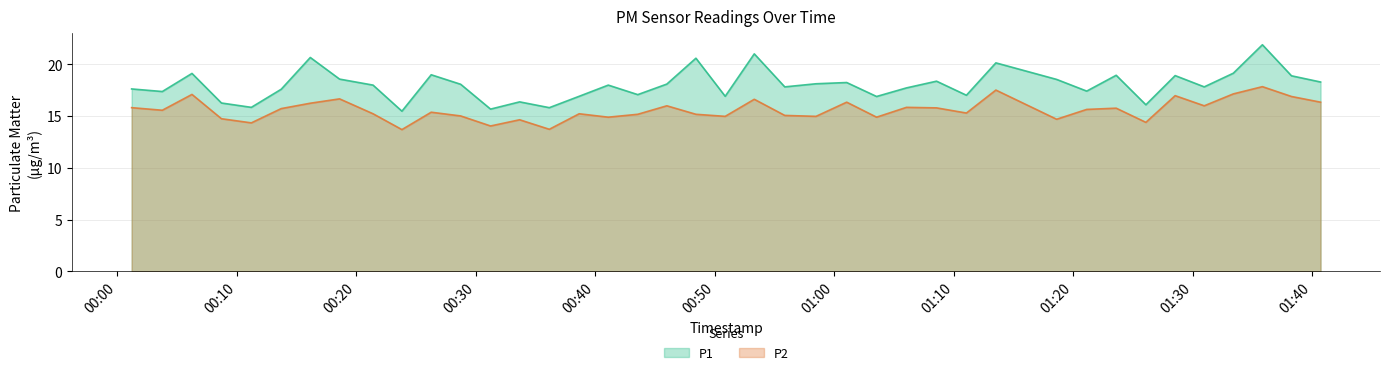

Which series has the largest range (max minus min)?

P1